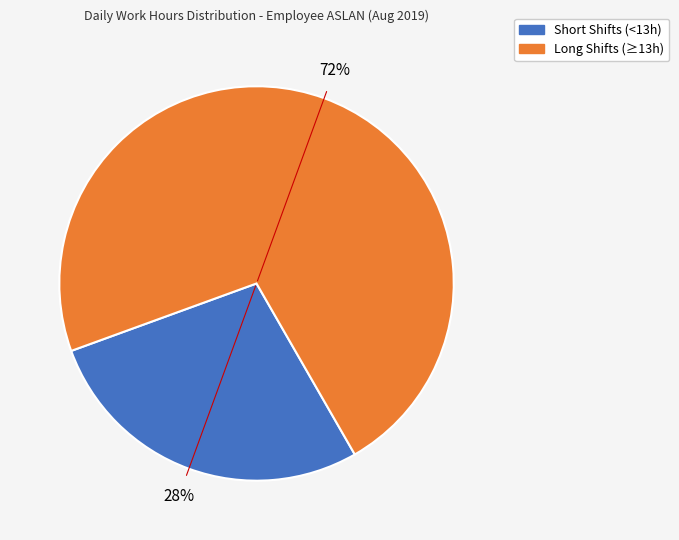

Is there any slice that represents more than half of the pie?

Yes